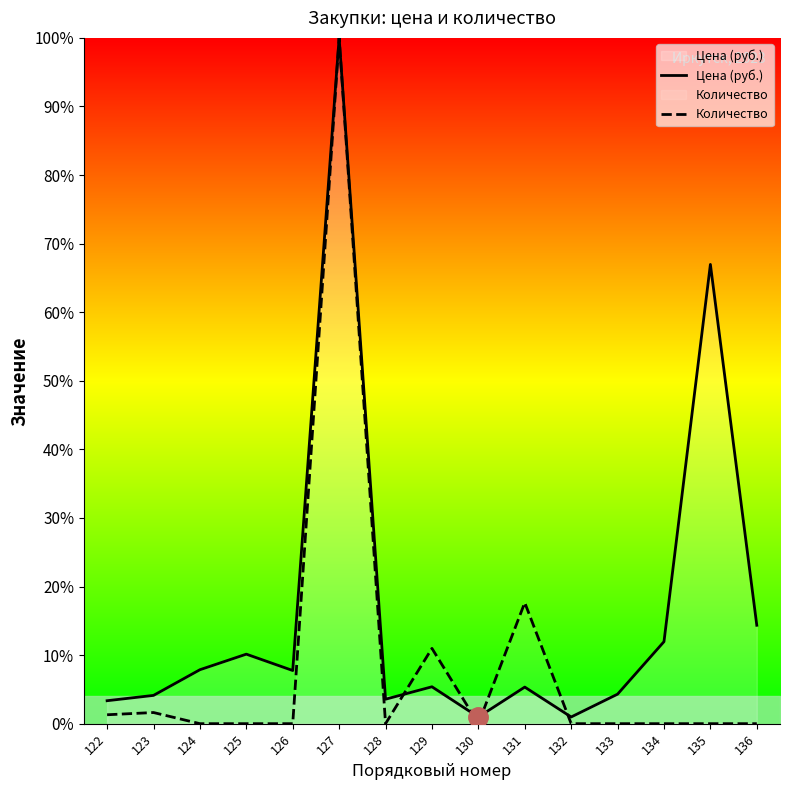

Count the number of categories in the chart.

15